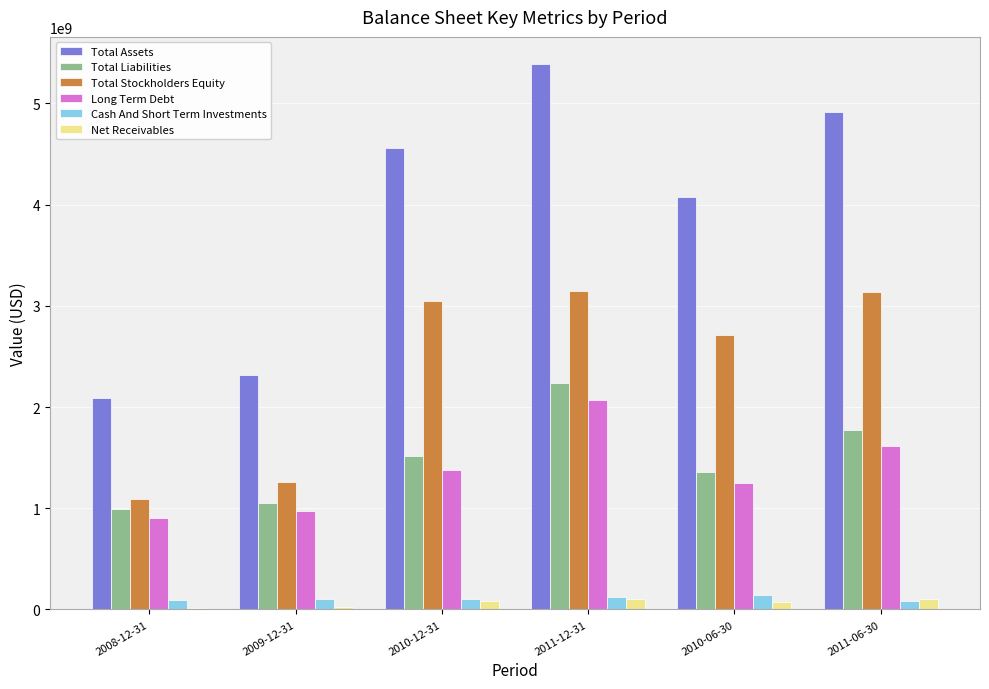

What is the minimum value for Total Assets?

2091333000